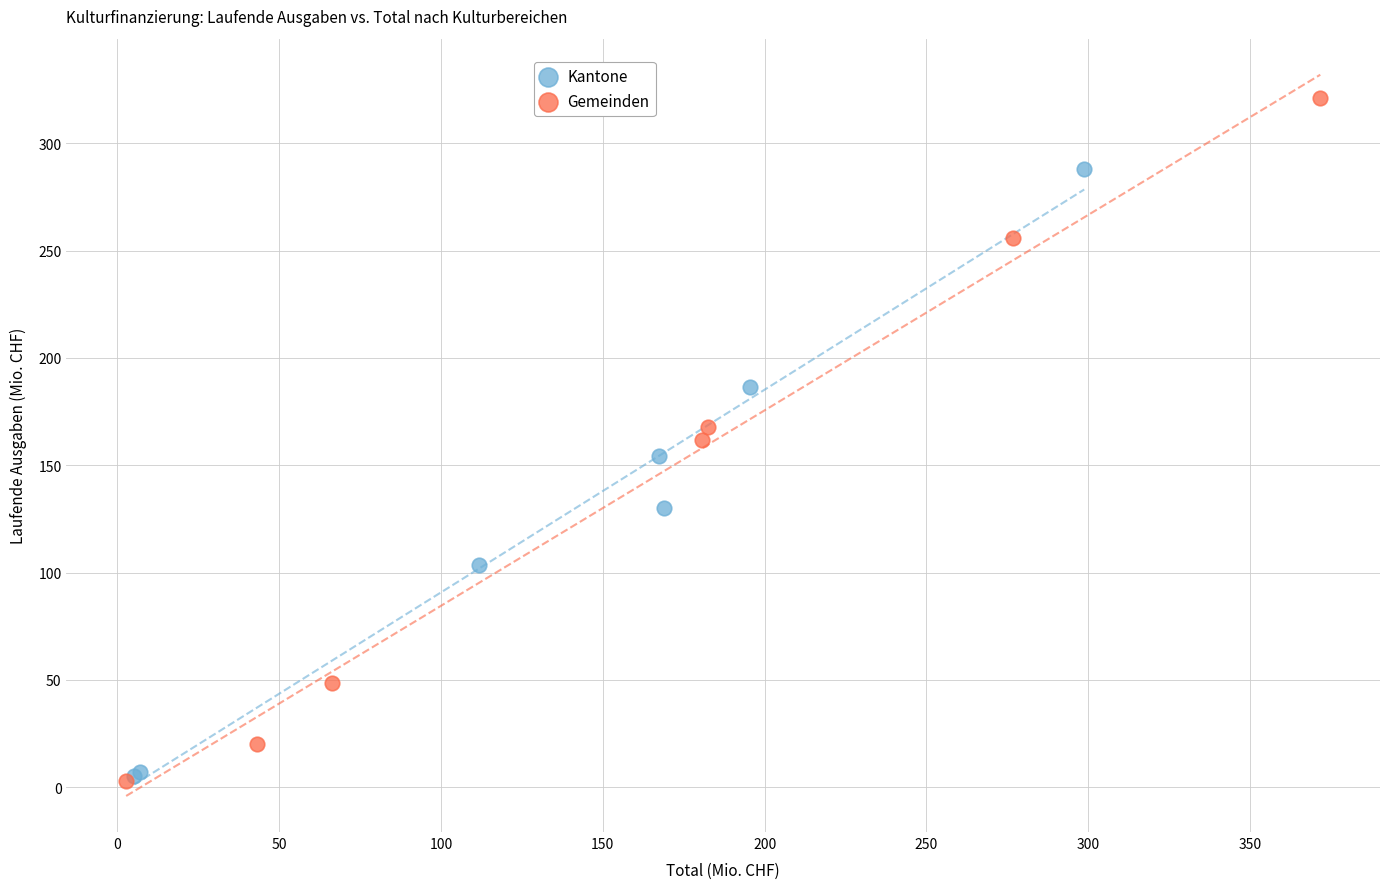

Which series contains the highest Y value?

Gemeinden